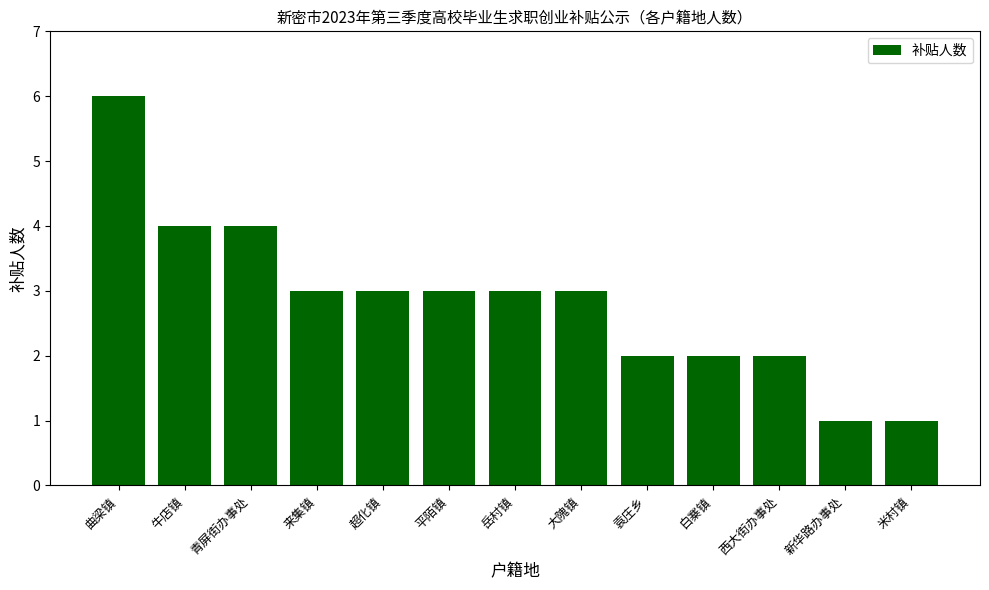

How many data points does each series have?

13